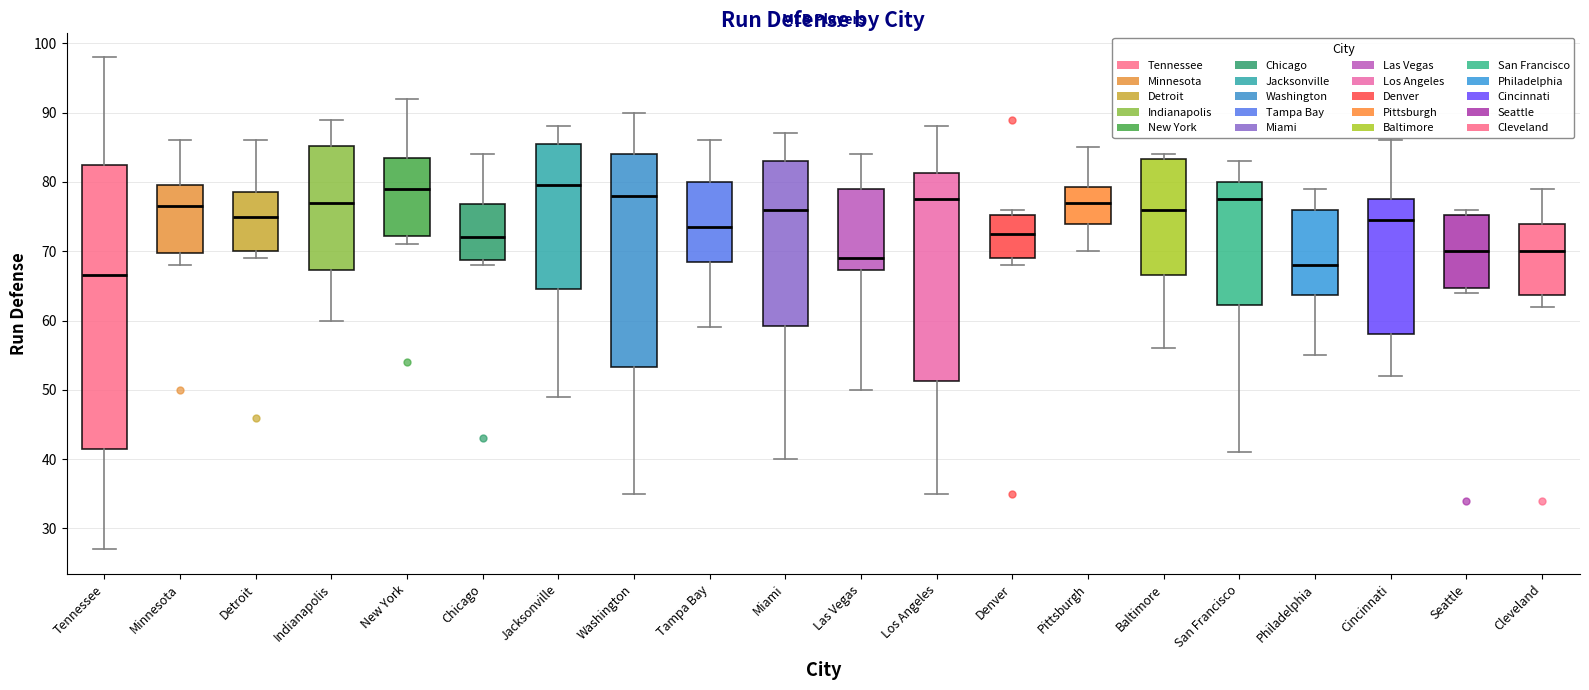

Where is the lower edge of the box for Minnesota on the y-axis? The values are not printed on the chart, so give them approximately, as read against the axis.

70